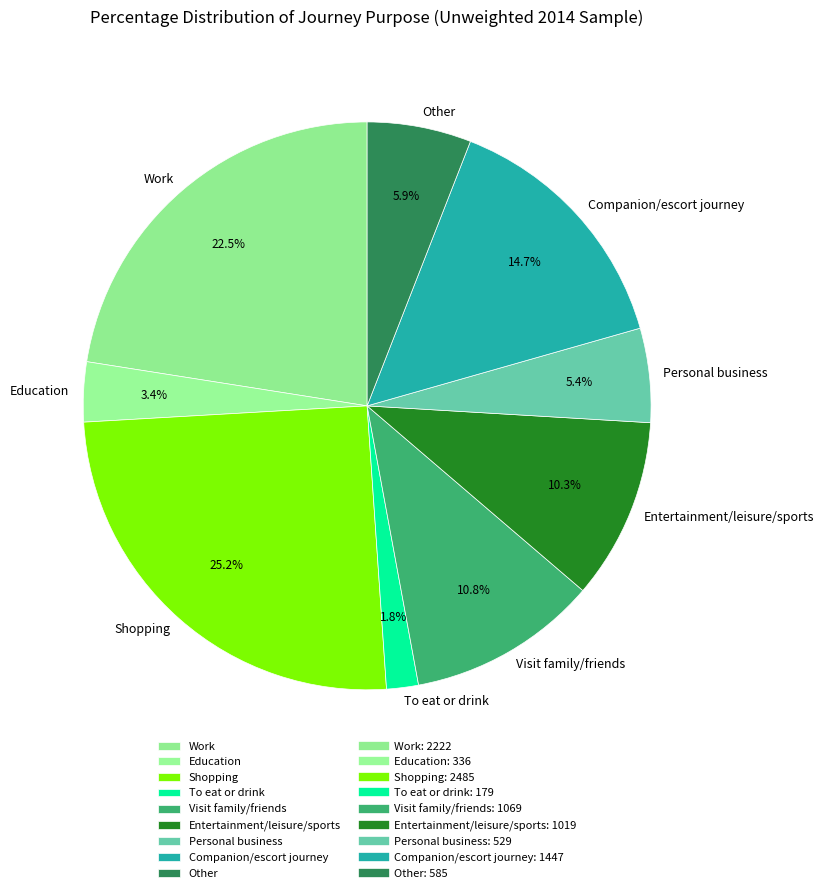

Is the sum of Companion/escort journey and Shopping greater than half?

No